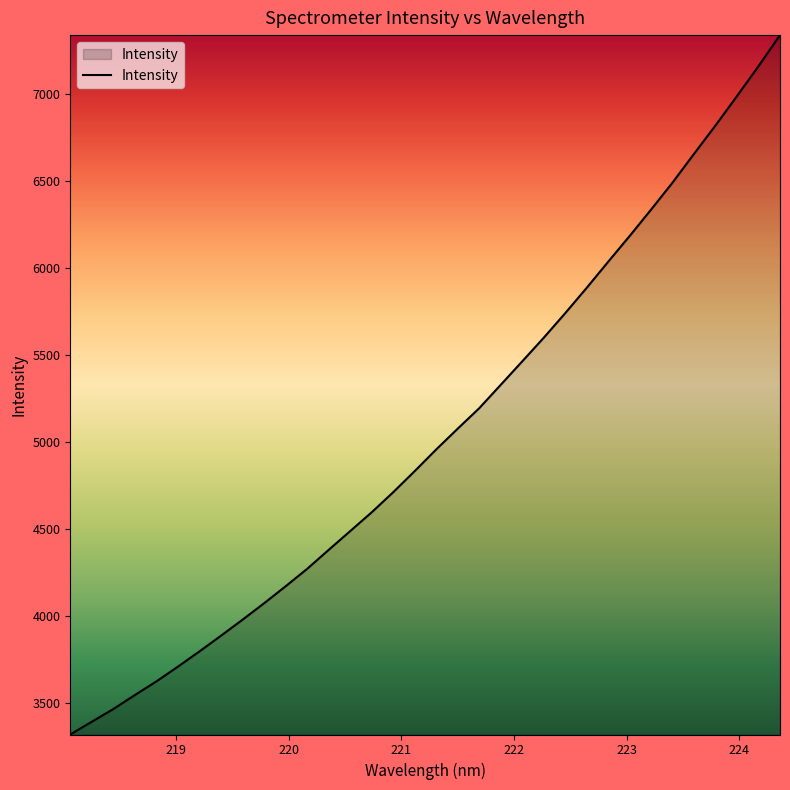

What is the difference between the maximum and minimum values?

4016.9